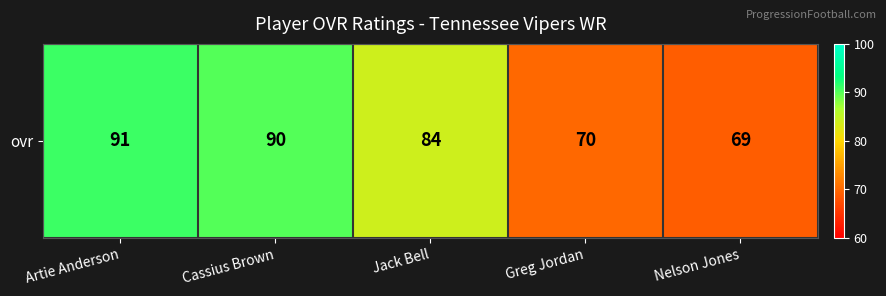

True or false: the data shows 69 at Nelson Jones.

True